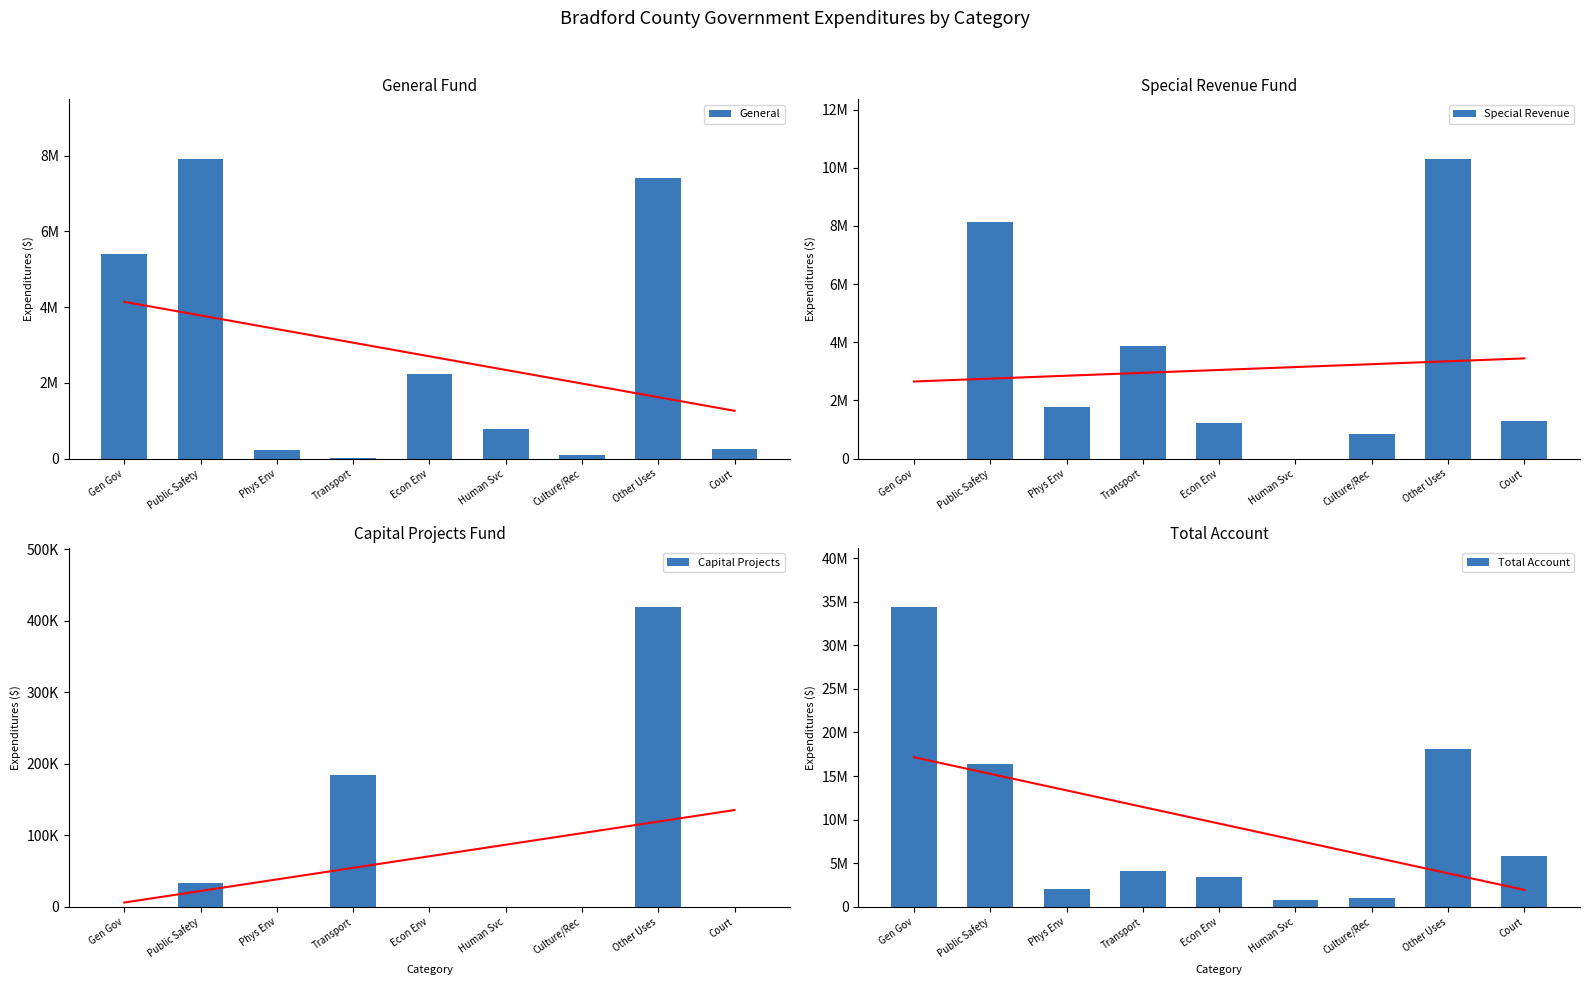

At which label does Capital Projects reach its minimum?

Gen Gov